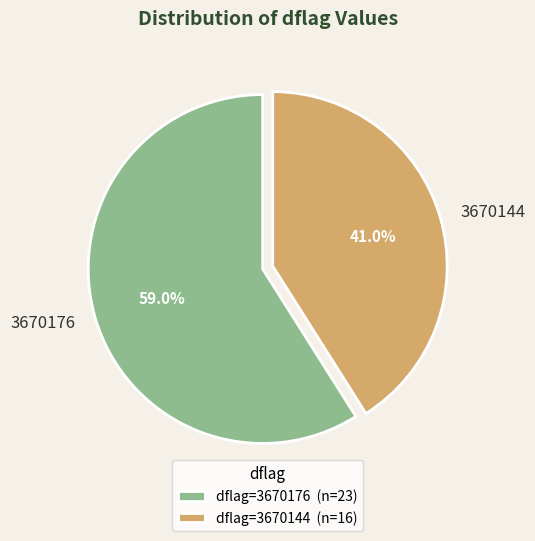

What percentage is NOT represented by 3670176?

41.0%